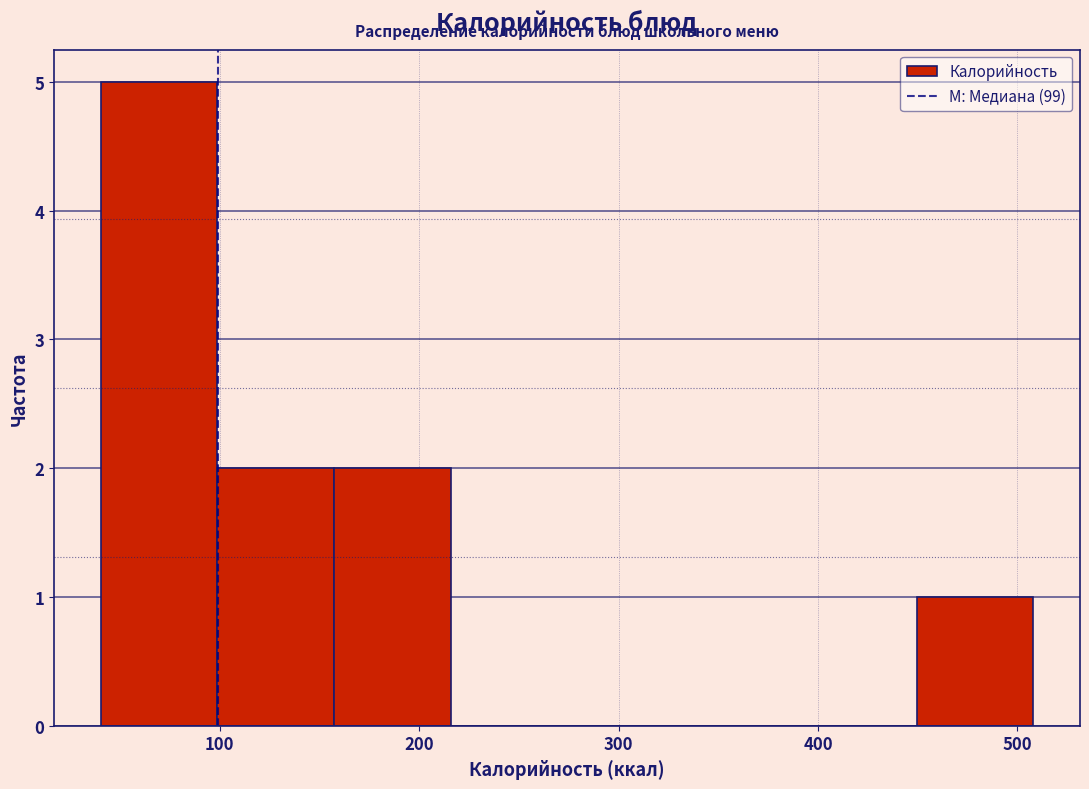

Which range on the x-axis has the tallest bar?

40 to 100